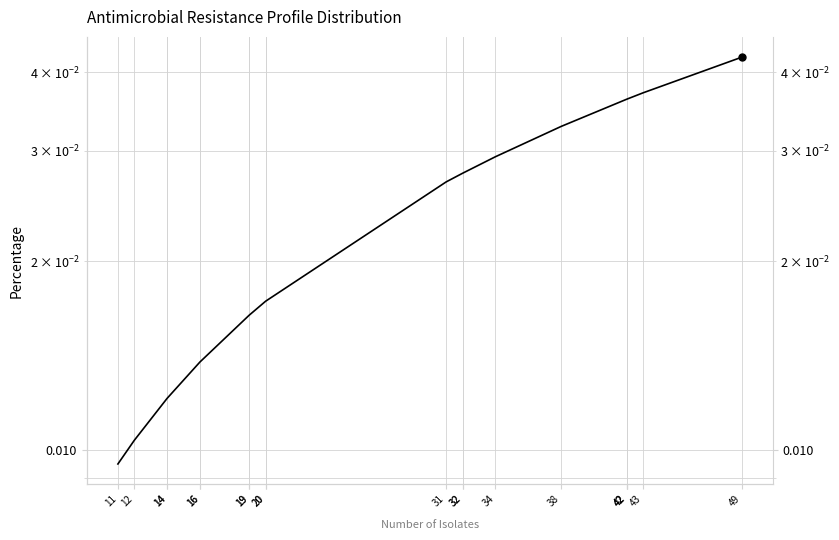

The chart shows a value of 0.0 at 19. True or false?

False